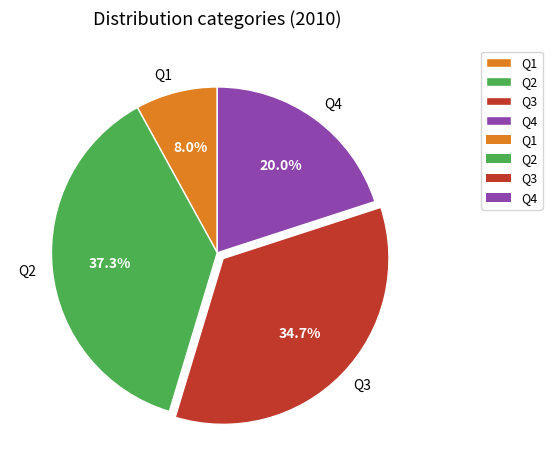

Count the number of slices in the pie.

4